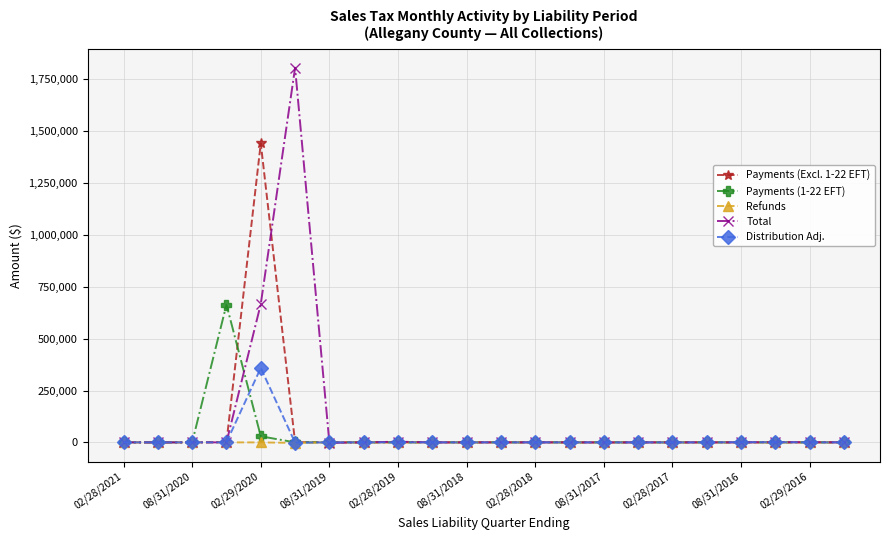

Is this an area chart (filled region under the line)?

No